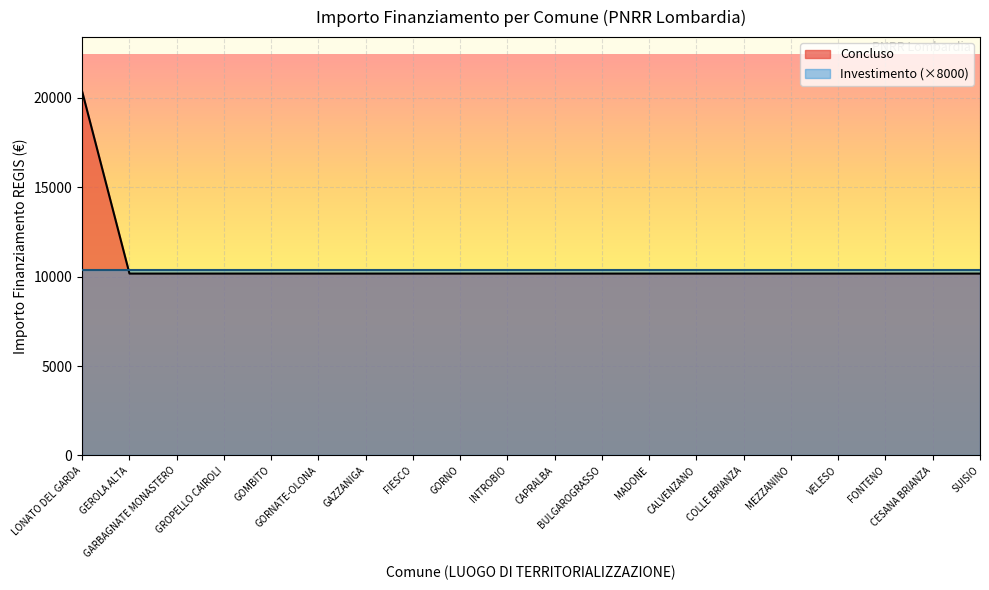

What is the ratio of the value at COLLE BRIANZA to the value at GAZZANIGA?

1.0